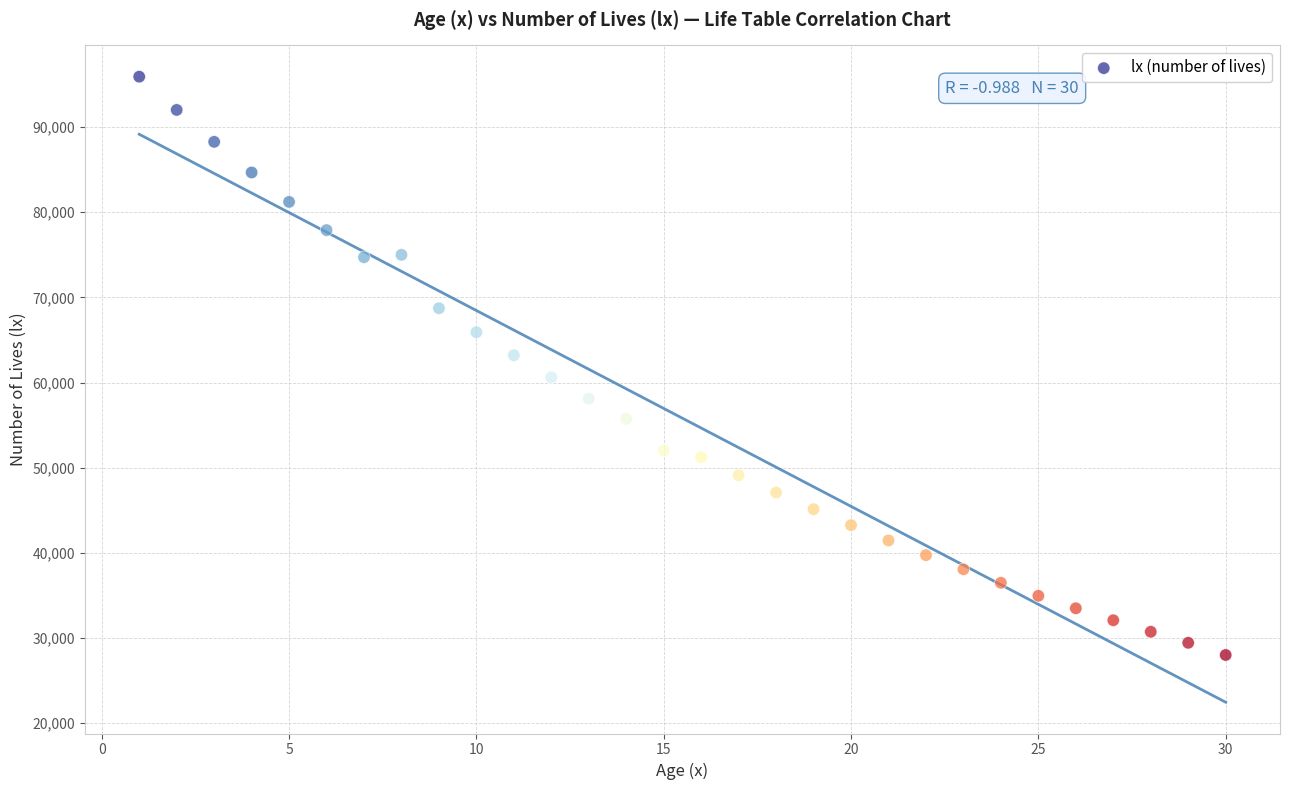

What is the range of X values (max minus min)?

29.0